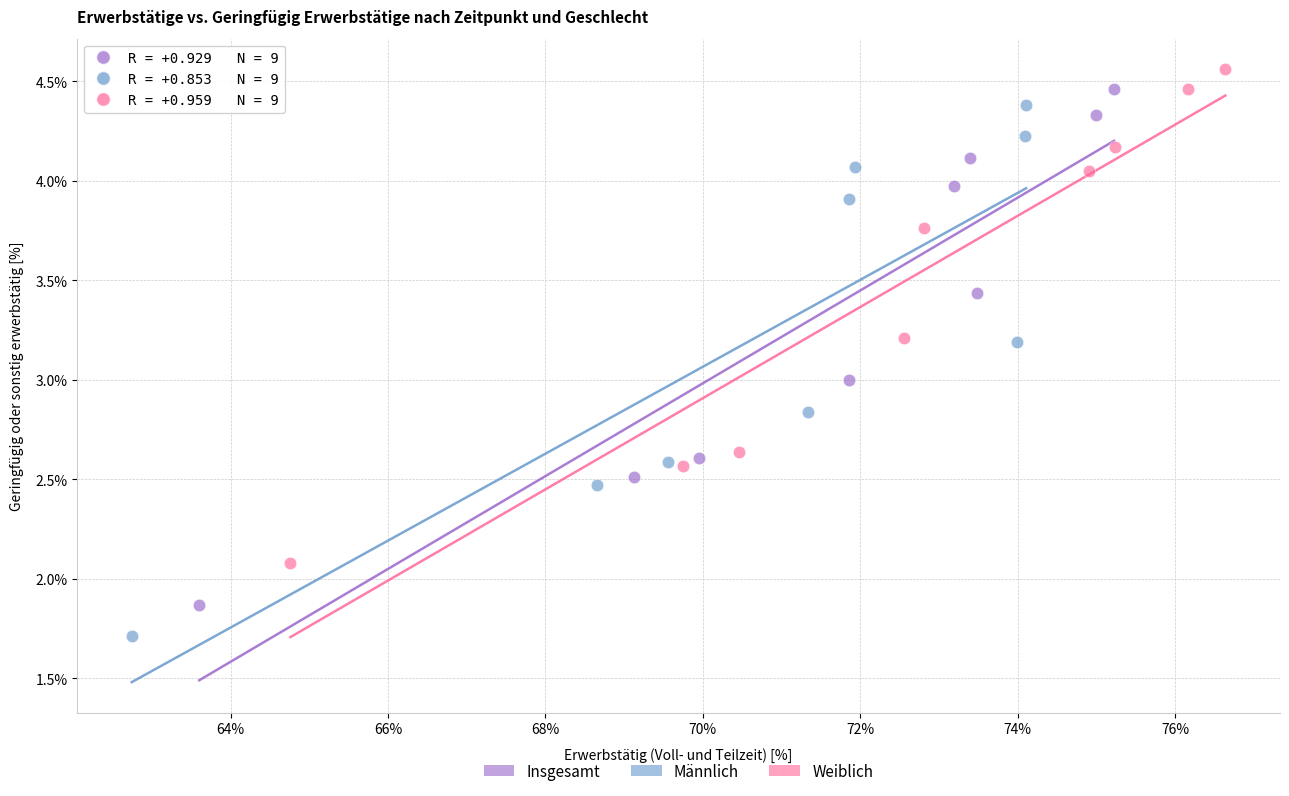

Which series contains the lowest Y value?

Männlich